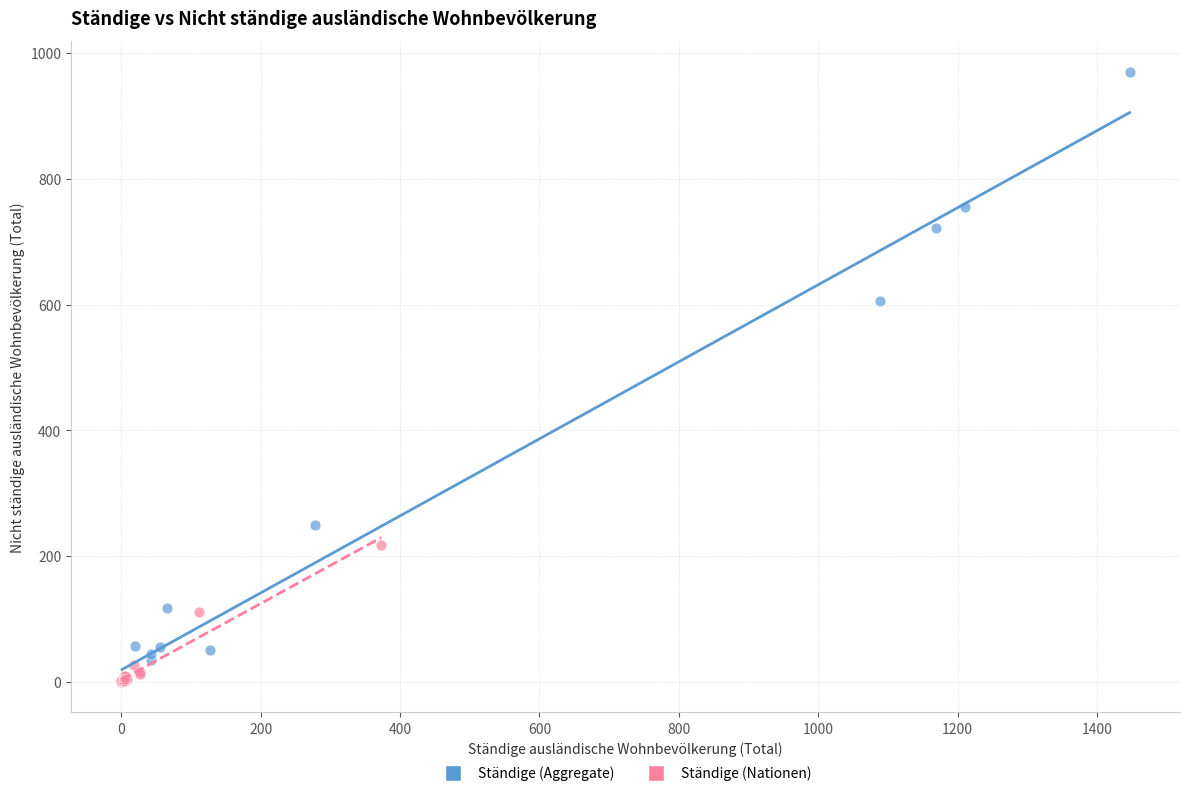

Which series contains the highest Y value?

Ständige (Aggregate)